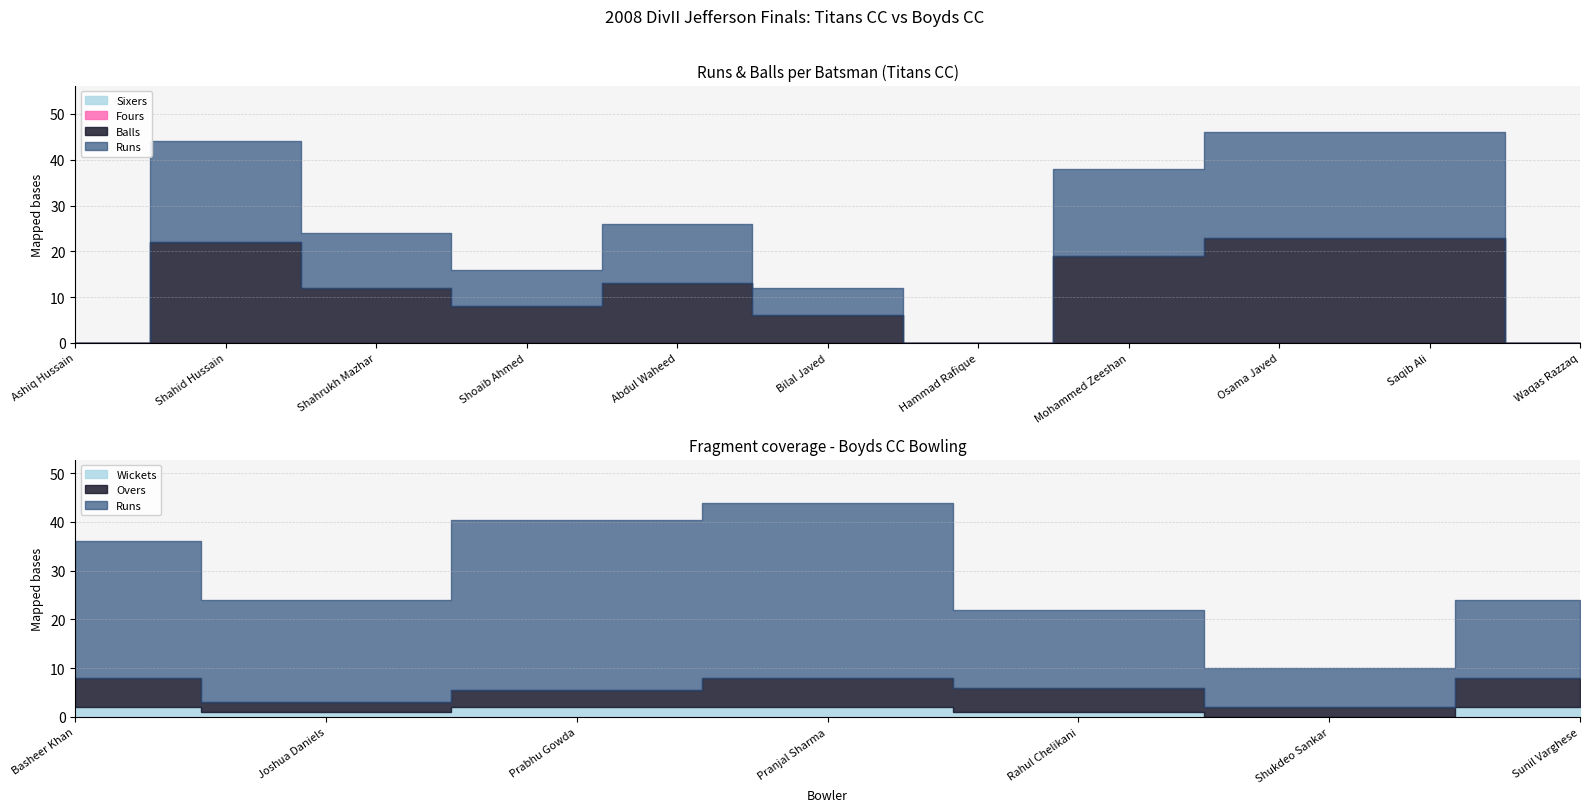

True or false: Balls and Sixers intersect in this chart.

False